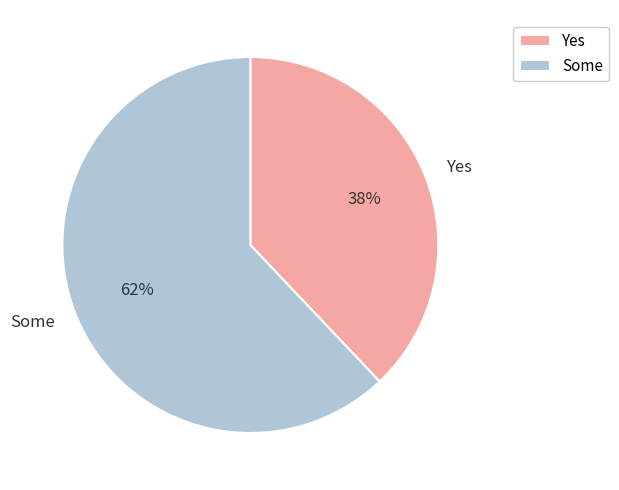

Is there a majority slice in this chart?

Yes